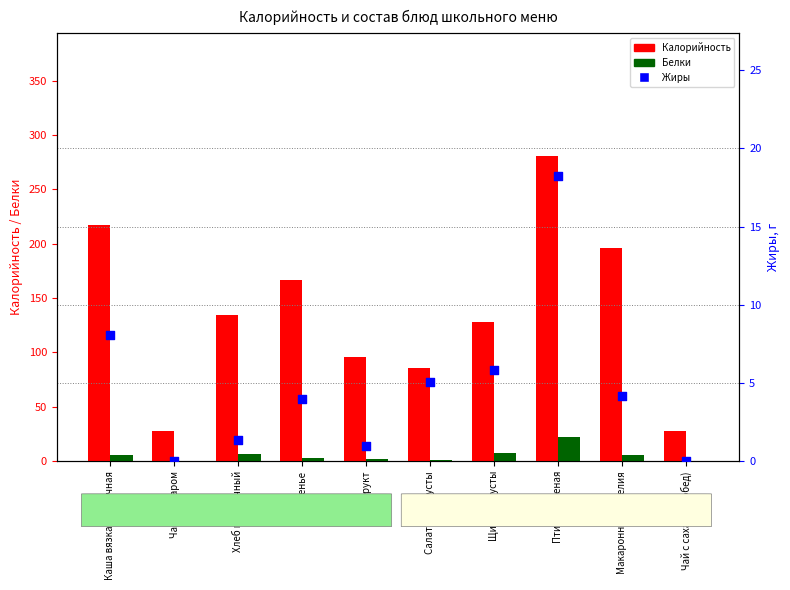

Which series has the largest total across all categories?

Калорийность